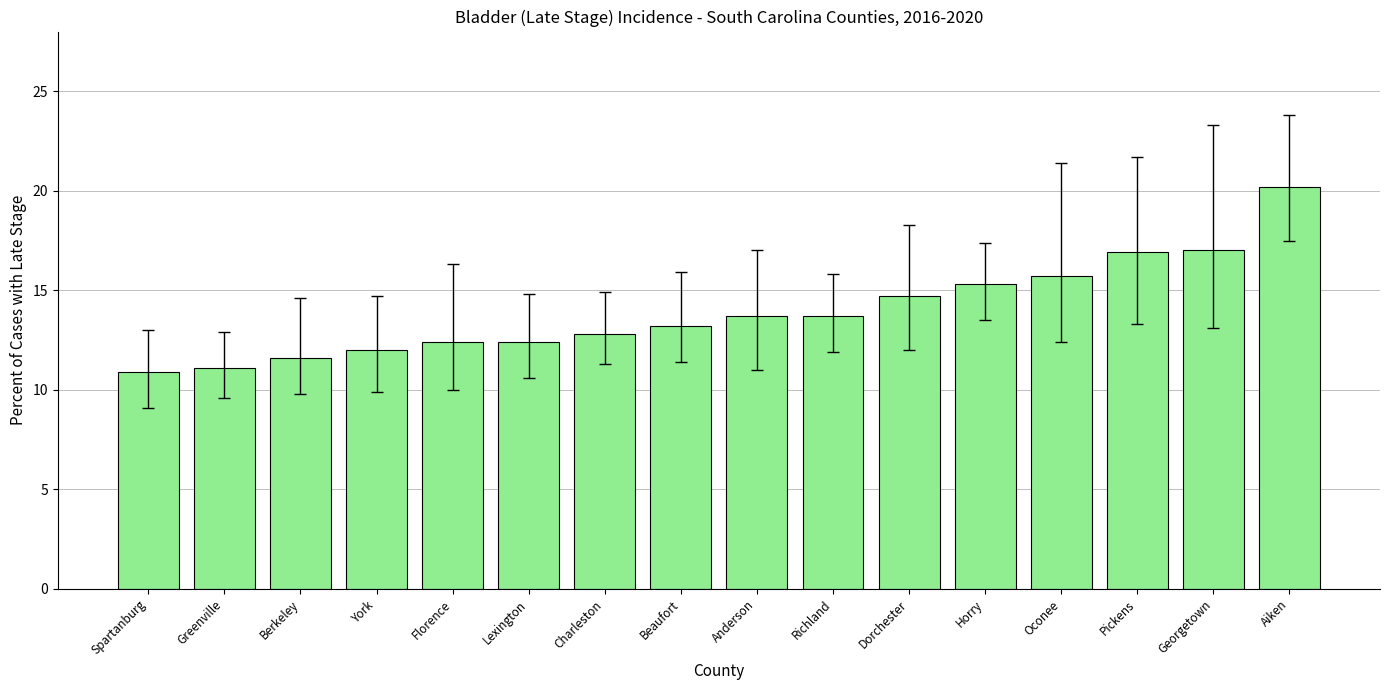

The value at Richland is 13.7. True or false?

True